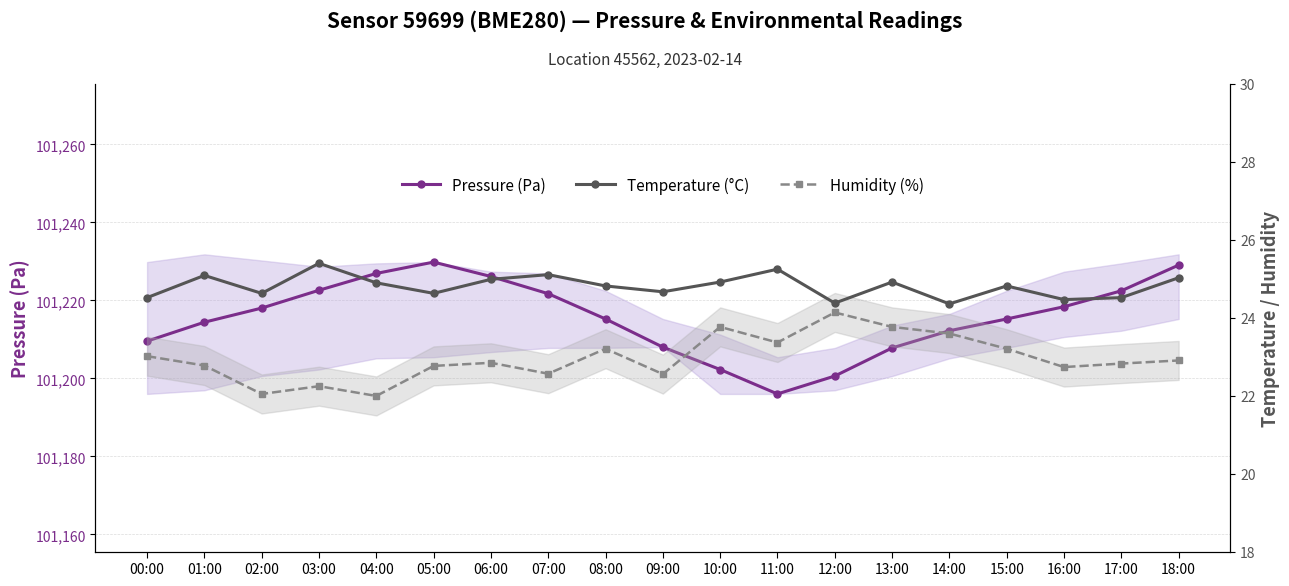

Between 11:00 and 01:00, which is larger?

01:00